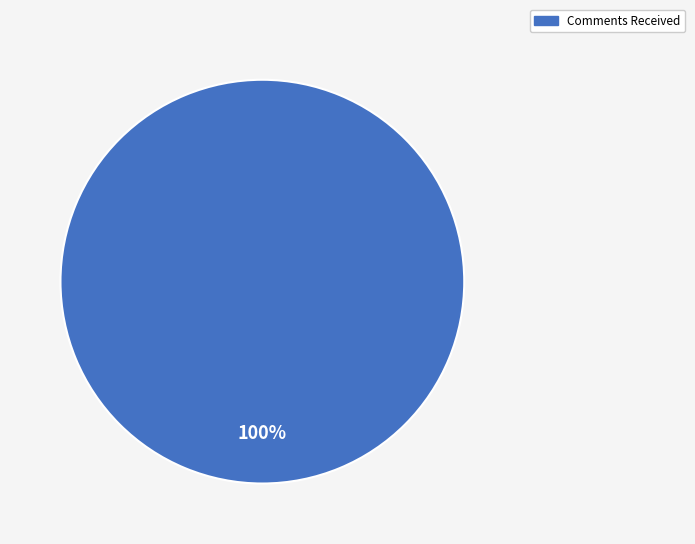

Does any single category account for the majority?

Yes